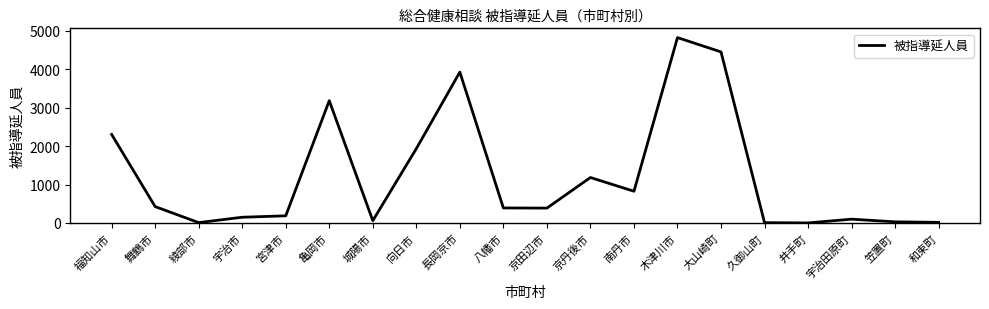

Where does the data first go above 390?

福知山市